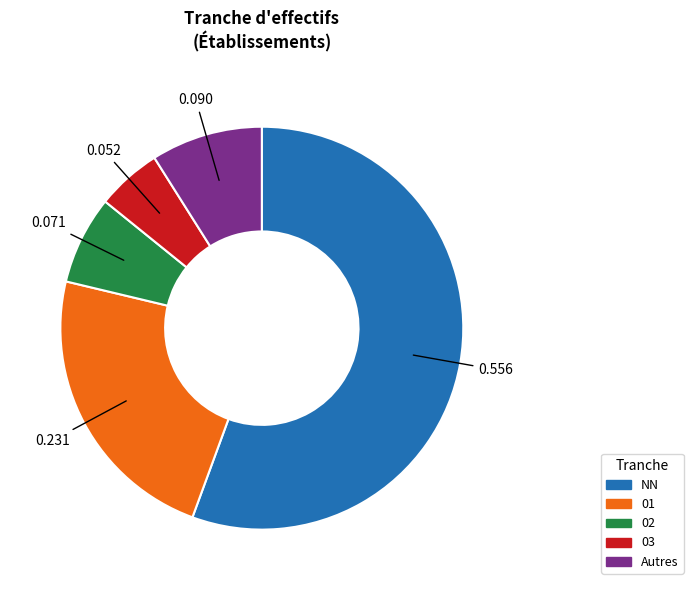

Rank the categories by value from highest to lowest.

NN, 01, Autres, 02, 03